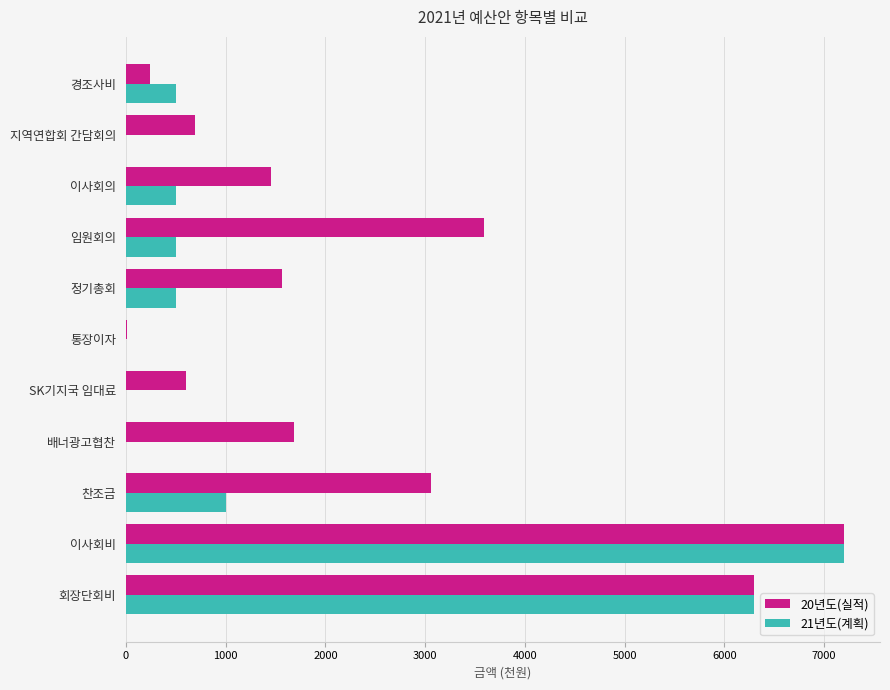

Between 이사회비 and SK기지국 임대료, which series saw the biggest shift?

21년도(계획)